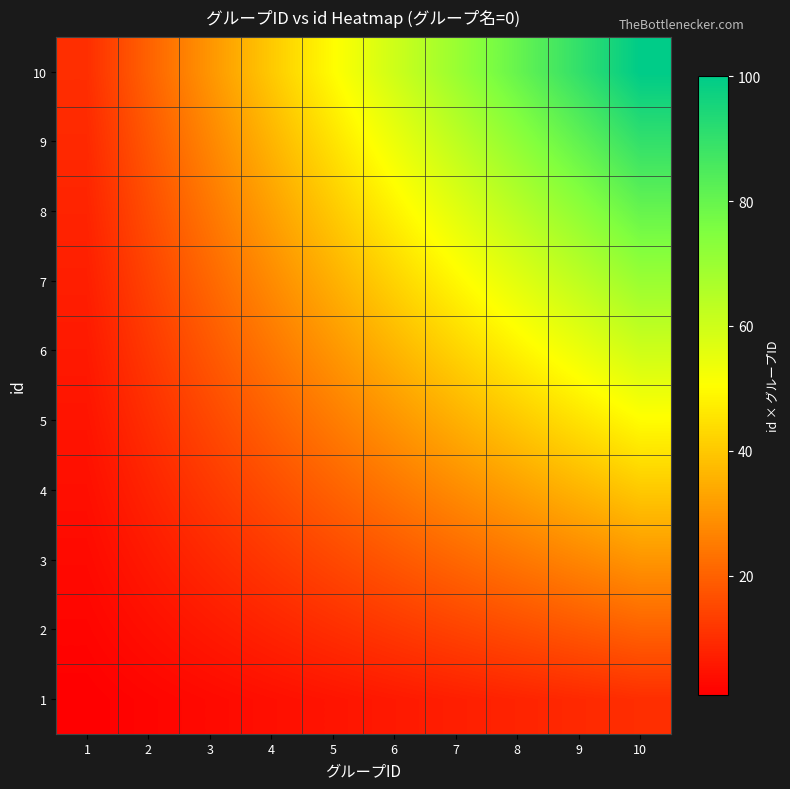

Reading right to left, list all the values displayed in this chart.

1: 10=10	9=9	8=8	7=7	6=6	5=5	4=4	3=3	2=2	1=1
2: 10=20	9=18	8=16	7=14	6=12	5=10	4=8	3=6	2=4	1=2
3: 10=30	9=27	8=24	7=21	6=18	5=15	4=12	3=9	2=6	1=3
4: 10=40	9=36	8=32	7=28	6=24	5=20	4=16	3=12	2=8	1=4
5: 10=50	9=45	8=40	7=35	6=30	5=25	4=20	3=15	2=10	1=5
6: 10=60	9=54	8=48	7=42	6=36	5=30	4=24	3=18	2=12	1=6
7: 10=70	9=63	8=56	7=49	6=42	5=35	4=28	3=21	2=14	1=7
8: 10=80	9=72	8=64	7=56	6=48	5=40	4=32	3=24	2=16	1=8
9: 10=90	9=81	8=72	7=63	6=54	5=45	4=36	3=27	2=18	1=9
10: 10=100	9=90	8=80	7=70	6=60	5=50	4=40	3=30	2=20	1=10